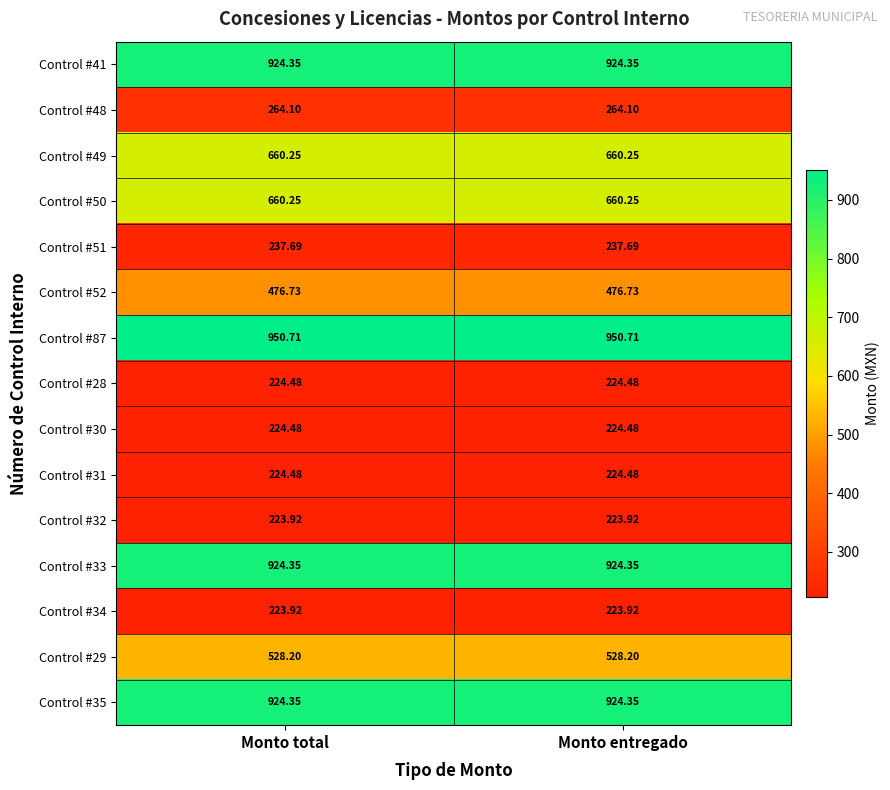

Reading left to right, list all the values displayed in this chart.

Control #41: Monto total=924.4	Monto entregado=924.4
Control #48: Monto total=264.1	Monto entregado=264.1
Control #49: Monto total=660.2	Monto entregado=660.2
Control #50: Monto total=660.2	Monto entregado=660.2
Control #51: Monto total=237.7	Monto entregado=237.7
Control #52: Monto total=476.7	Monto entregado=476.7
Control #87: Monto total=950.7	Monto entregado=950.7
Control #28: Monto total=224.5	Monto entregado=224.5
Control #30: Monto total=224.5	Monto entregado=224.5
Control #31: Monto total=224.5	Monto entregado=224.5
Control #32: Monto total=223.9	Monto entregado=223.9
Control #33: Monto total=924.4	Monto entregado=924.4
Control #34: Monto total=223.9	Monto entregado=223.9
Control #29: Monto total=528.2	Monto entregado=528.2
Control #35: Monto total=924.4	Monto entregado=924.4